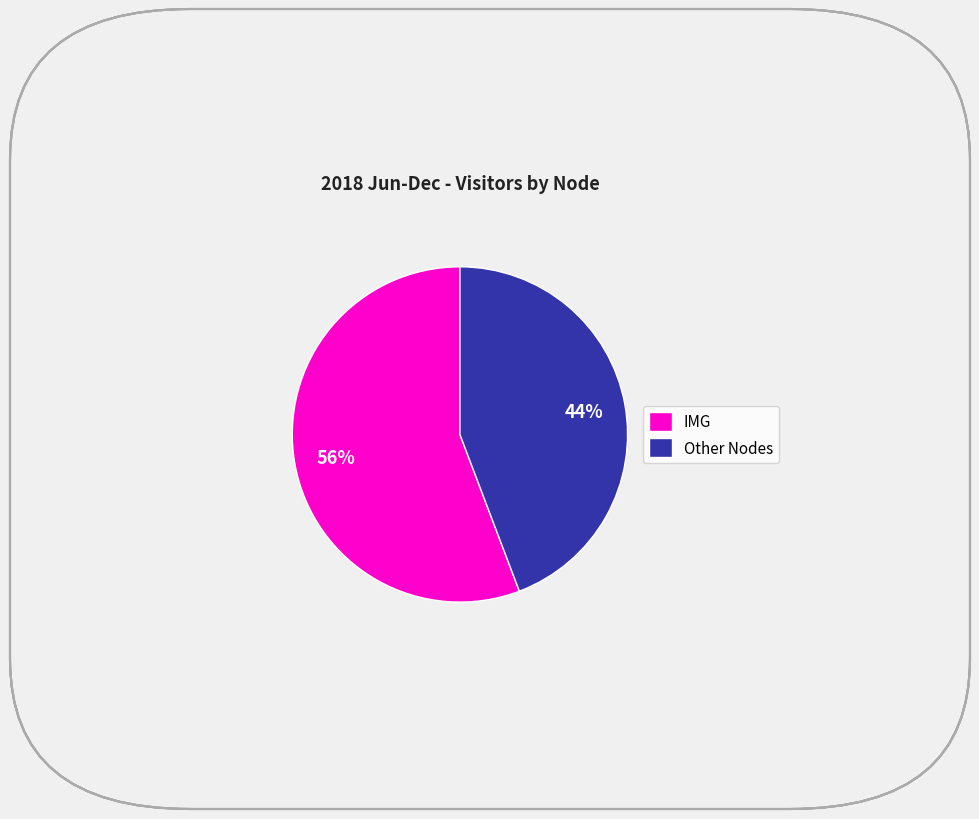

How many slices are in this pie chart?

2